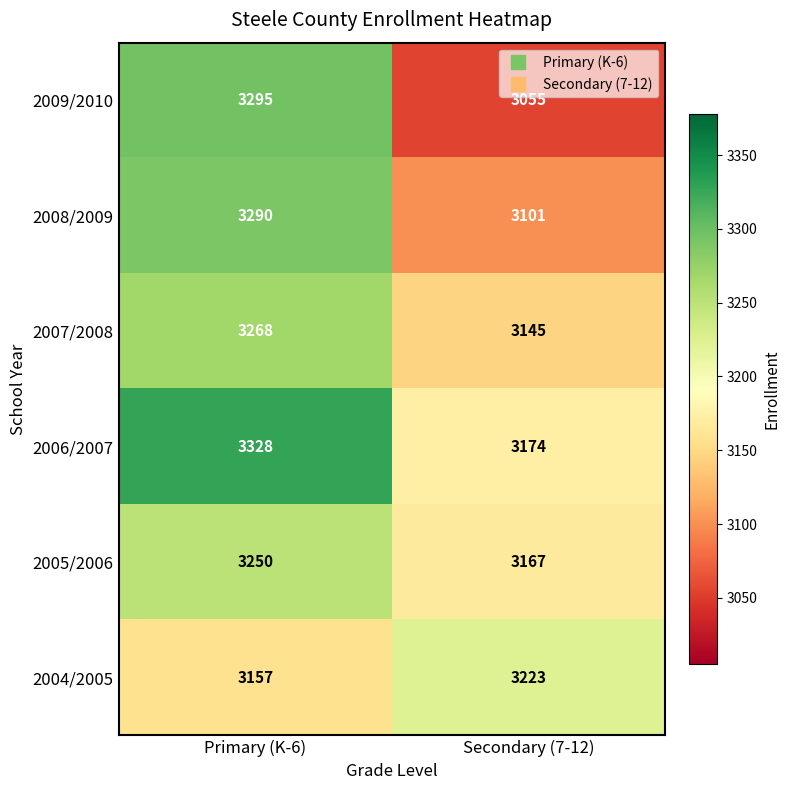

Which category has the lowest value across all series?

Secondary (7-12)